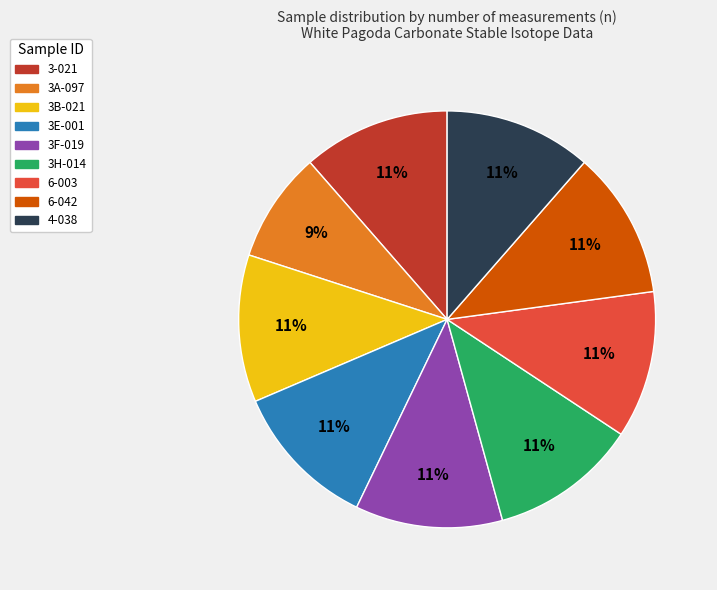

To the nearest percent, what is the average slice percentage?

11%